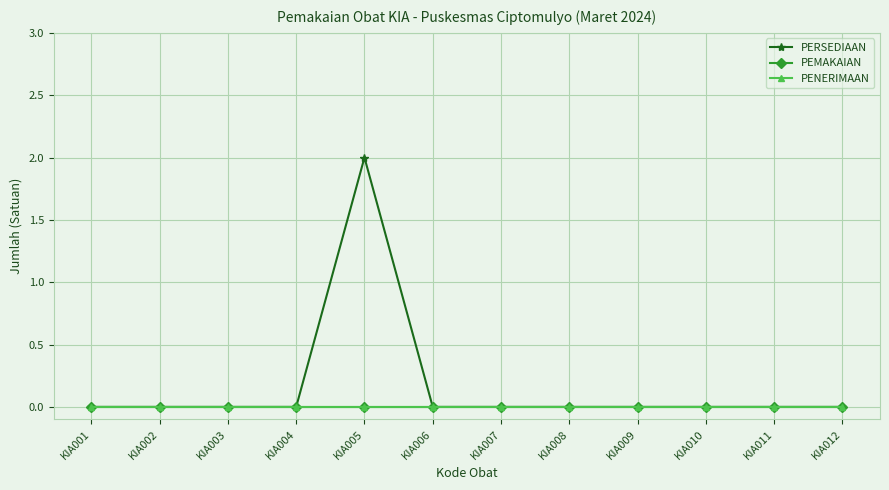

Which category has the highest value in the PENERIMAAN series?

KIA001